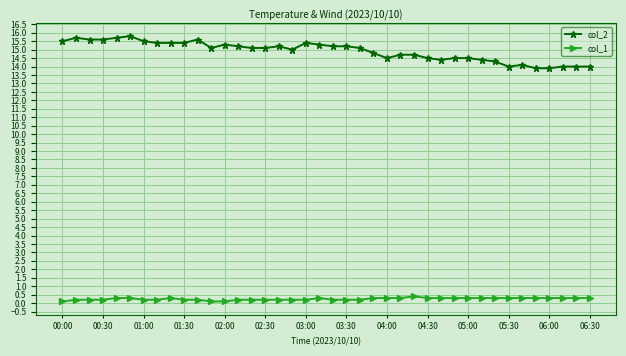

Which series has the largest range (max minus min)?

col_2